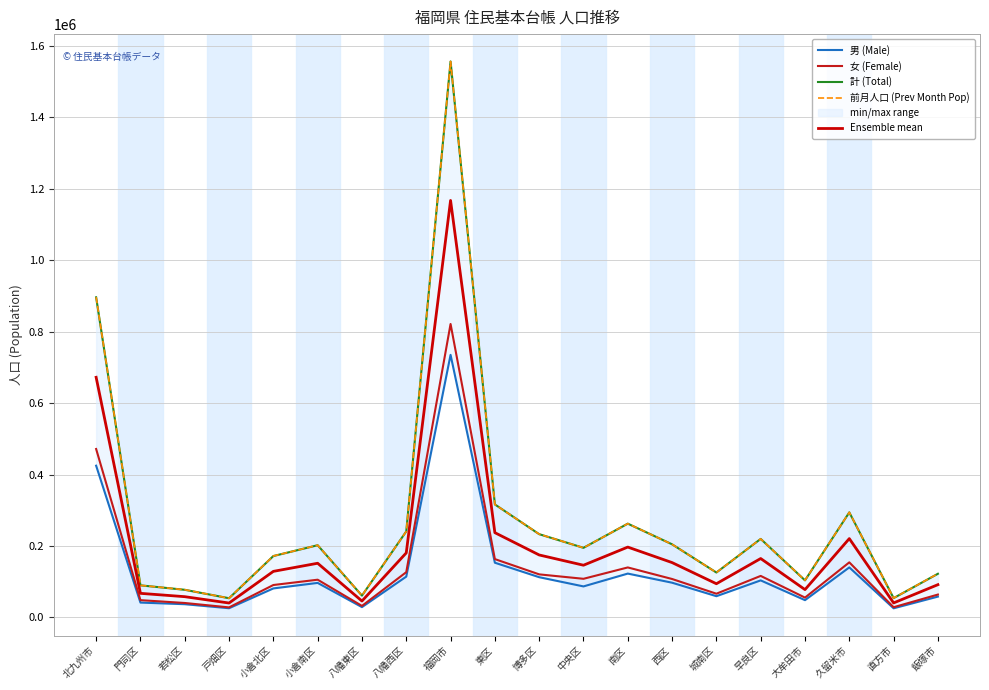

What is the sum of all 計 (Total) values?

5478771.0